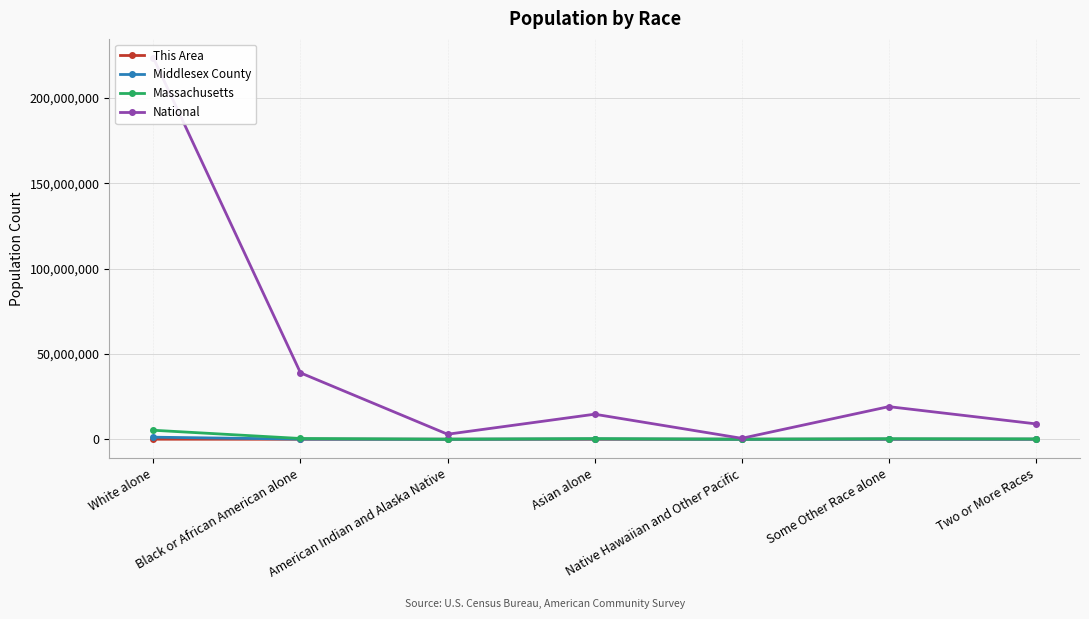

True or false: Middlesex County and National intersect in this chart.

False